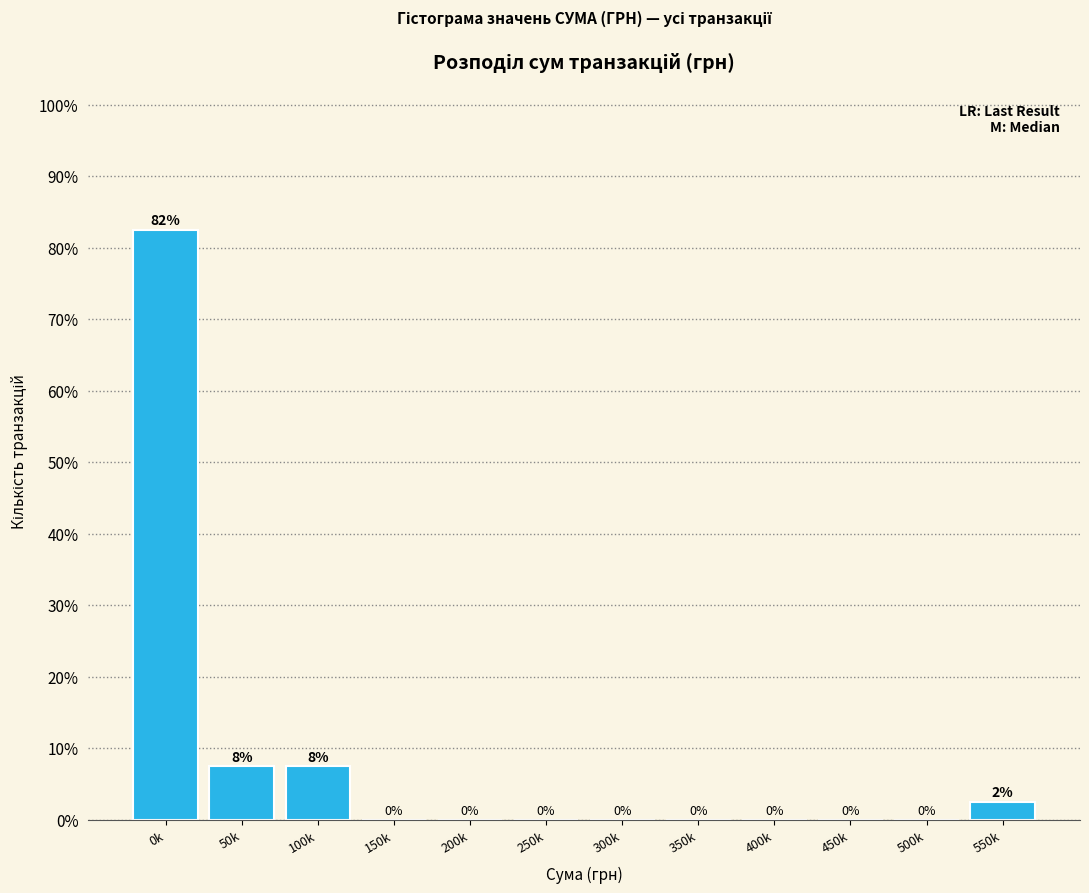

What is the maximum value shown in the chart?

82.5